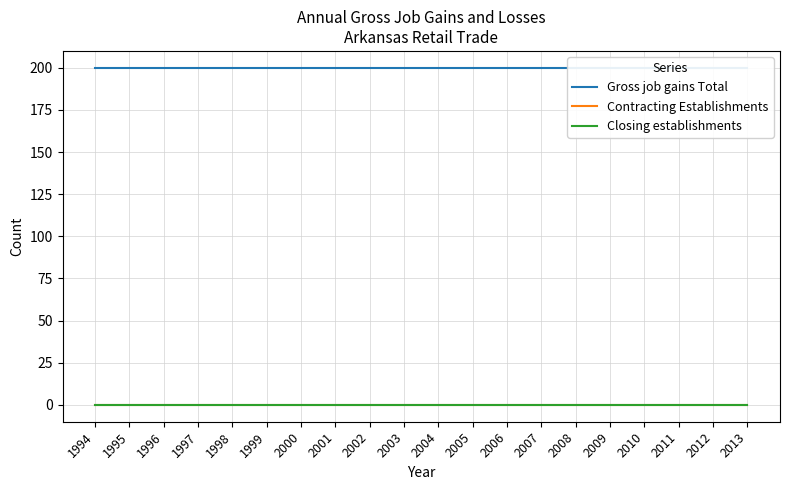

What is the greatest value displayed?

200